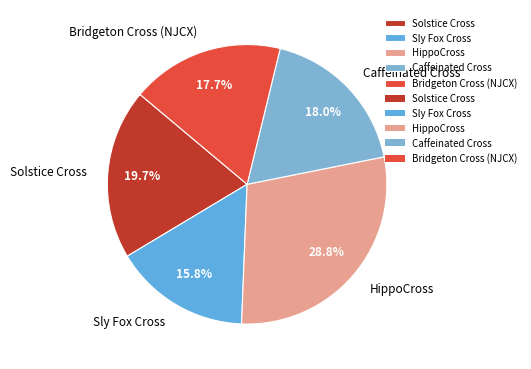

The Solstice Cross slice represents 5% of the pie. True or false?

False